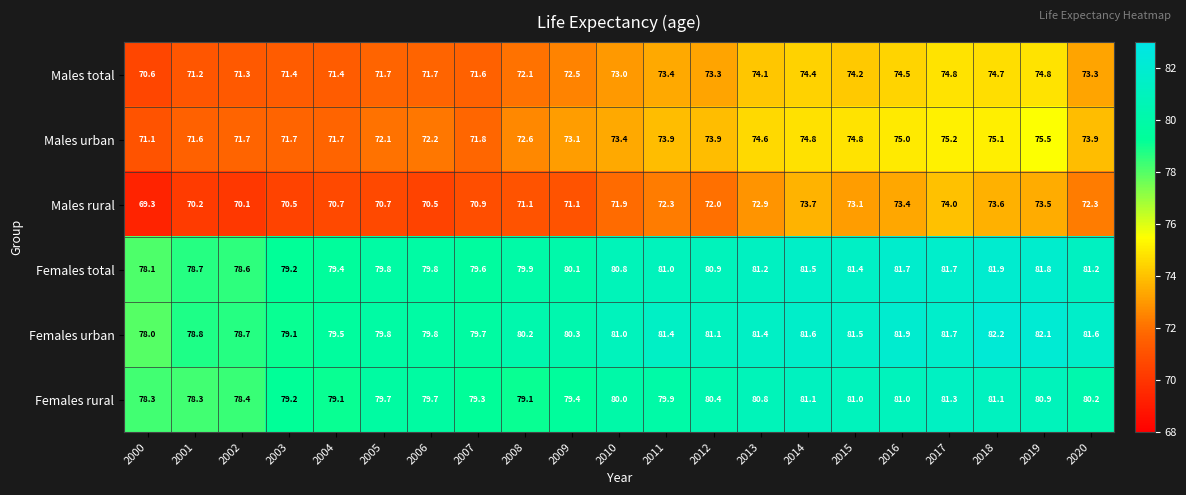

Read the Females total value at 2017.

81.7